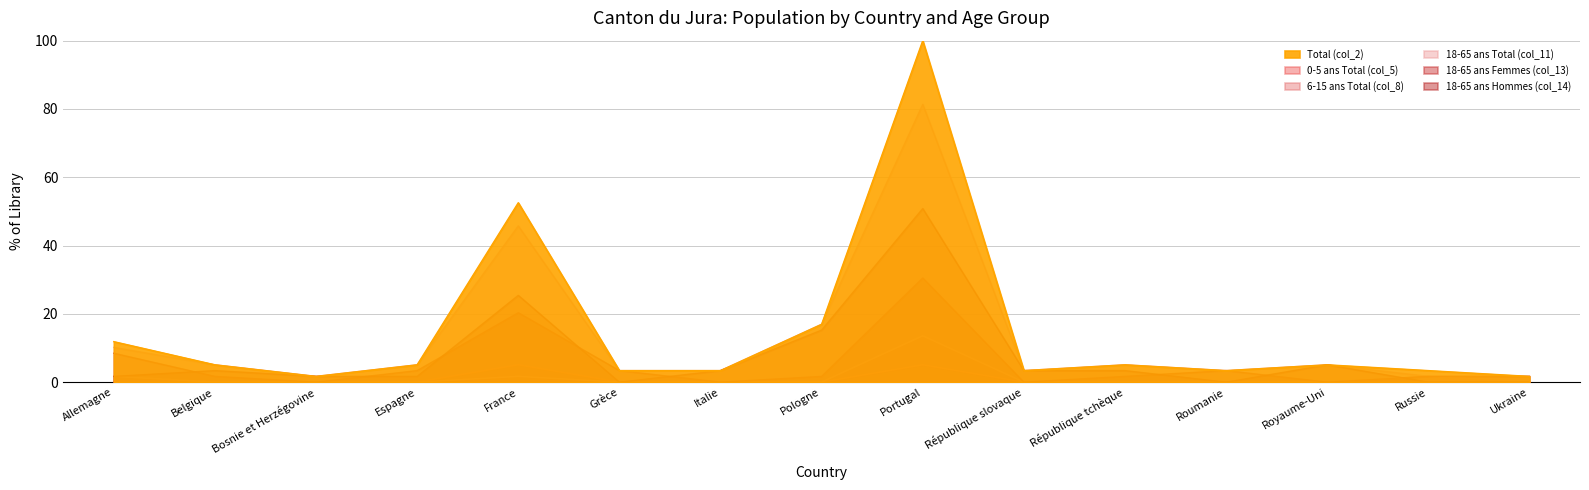

List the series in order of their peak value, lowest first.

0-5 ans Total (col_5), 6-15 ans Total (col_8), 18-65 ans Femmes (col_13), 18-65 ans Hommes (col_14), 18-65 ans Total (col_11), Total (col_2)